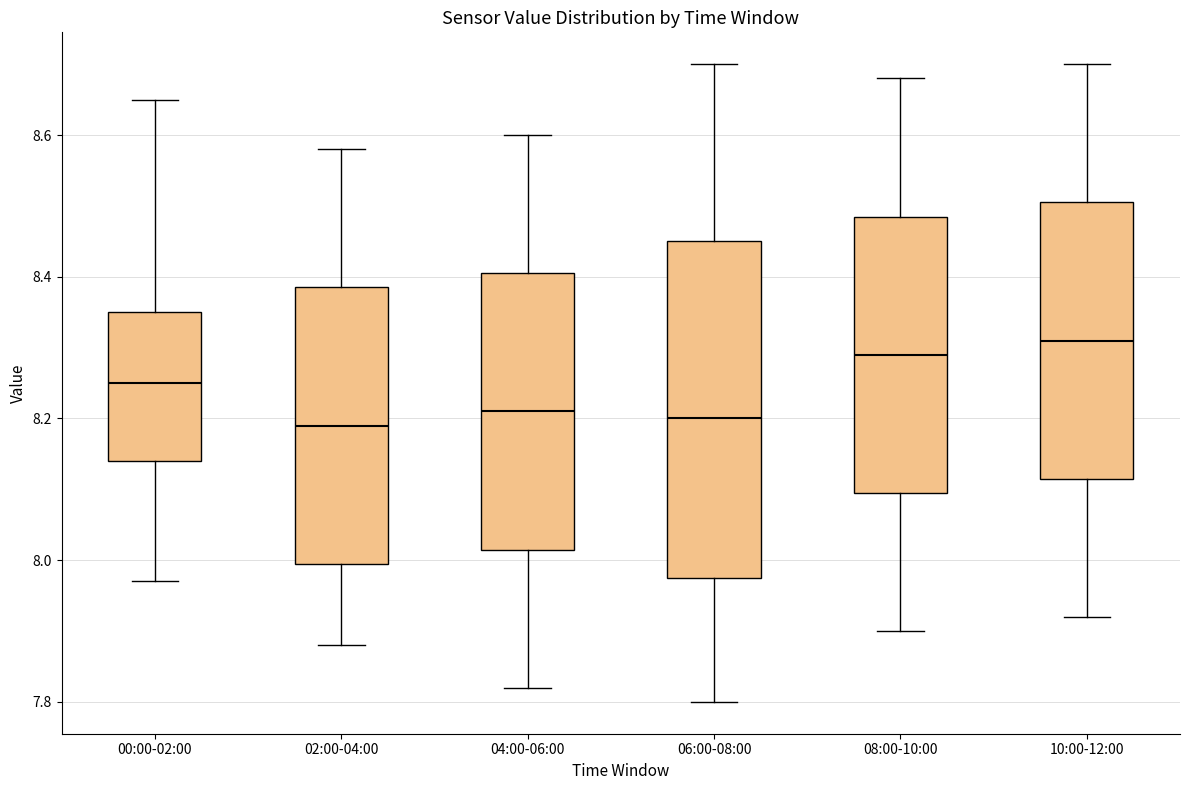

Reading left to right, transcribe this box plot: for each box, give where its median line is, the range the box spans, and where its two whiskers end, as read against the y-axis. The values are not printed on the chart, so give them approximately, as read against the axis.

00:00-02:00: median 8.26, box 8.14 to 8.36, whiskers 7.98 to 8.66
02:00-04:00: median 8.20, box 8.00 to 8.38, whiskers 7.88 to 8.58
04:00-06:00: median 8.22, box 8.02 to 8.40, whiskers 7.82 to 8.60
06:00-08:00: median 8.20, box 7.98 to 8.46, whiskers 7.80 to 8.70
08:00-10:00: median 8.30, box 8.10 to 8.48, whiskers 7.90 to 8.68
10:00-12:00: median 8.32, box 8.12 to 8.50, whiskers 7.92 to 8.70